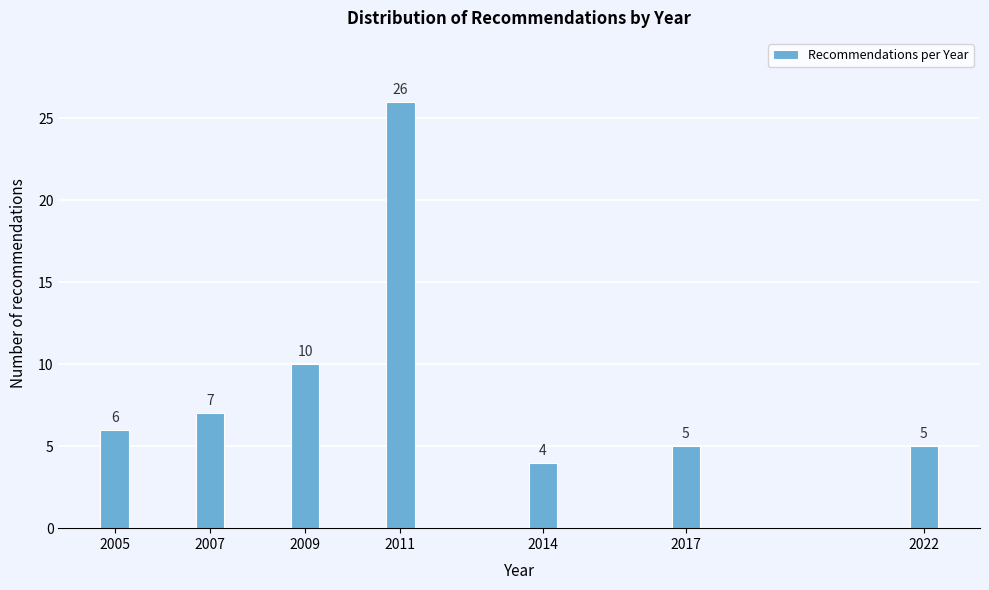

Reading left to right, what are all the values shown in this chart?

6	7	10	26	4	5	5